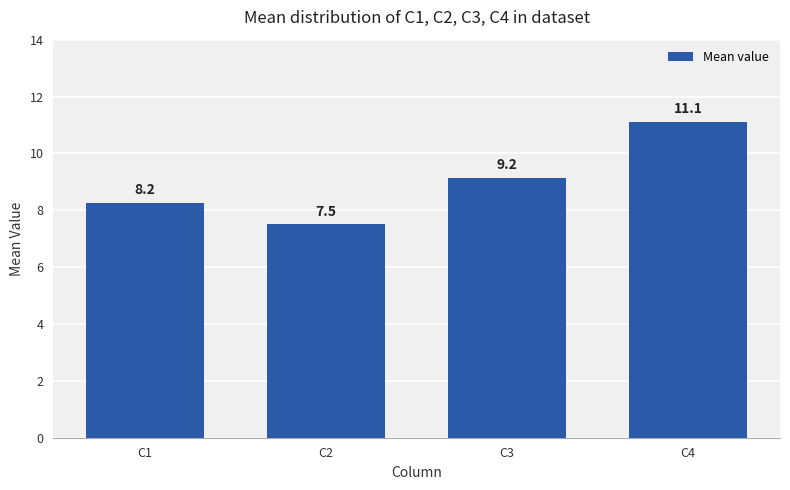

What is the difference between the maximum and minimum values?

3.6